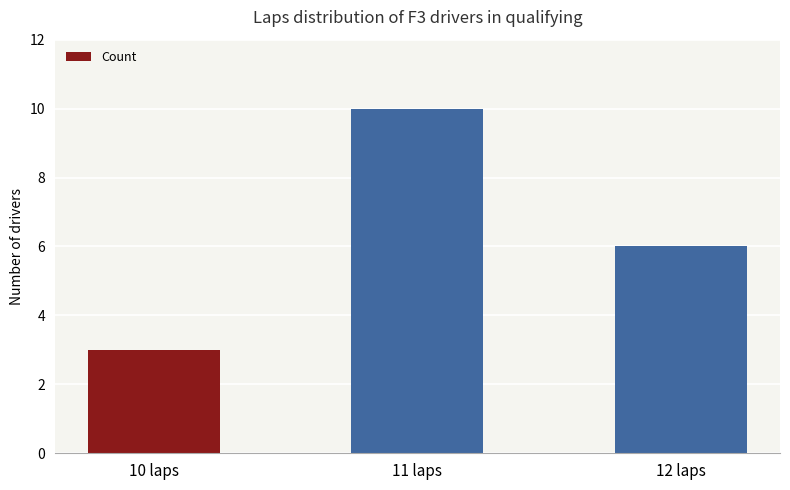

What is the change in value from 11 laps to 12 laps?

-4